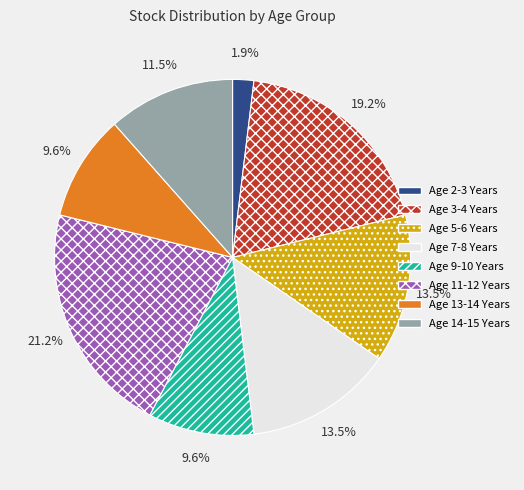

The Age 14-15 Years slice represents 24% of the pie. True or false?

False